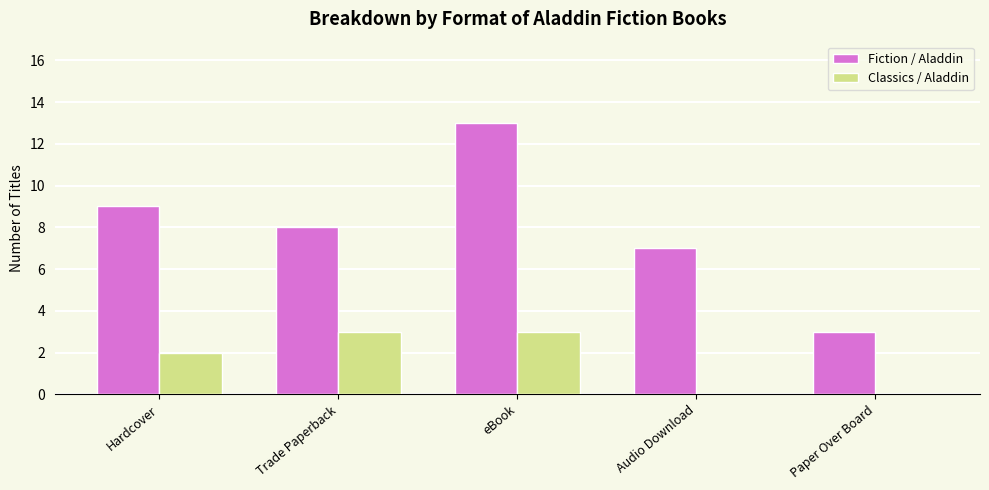

Which series has the largest range (max minus min)?

Fiction / Aladdin